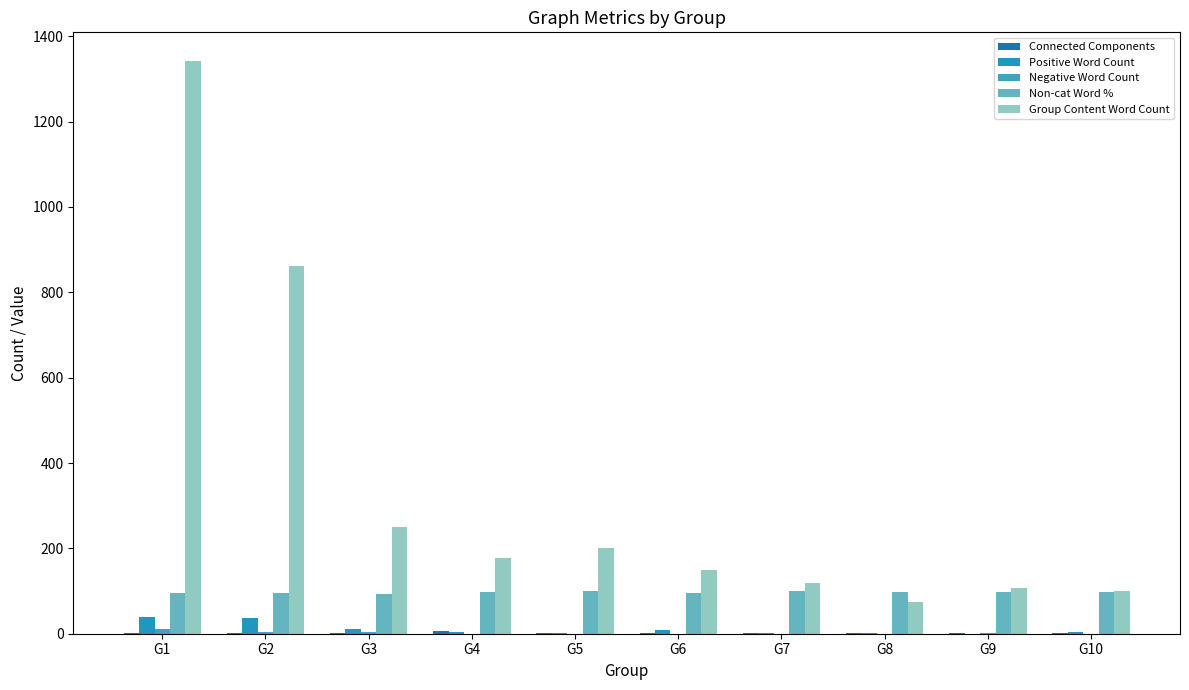

Rank the categories by Positive Word Count value from lowest to highest.

G9, G7, G5, G8, G10, G4, G6, G3, G2, G1